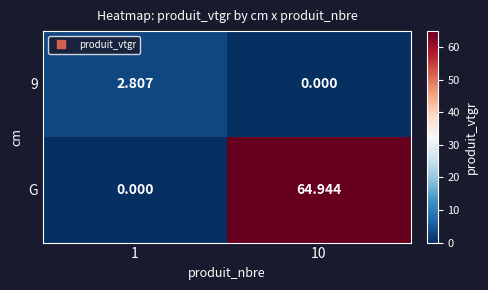

How many distinct data groups are displayed?

2